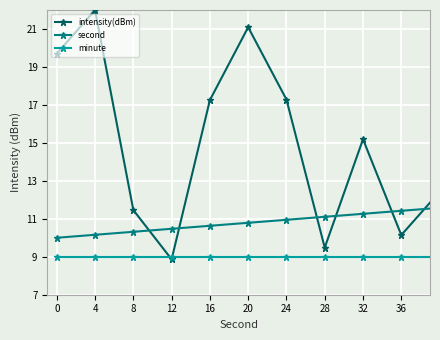

Which series has the largest total across all categories?

intensity(dBm)